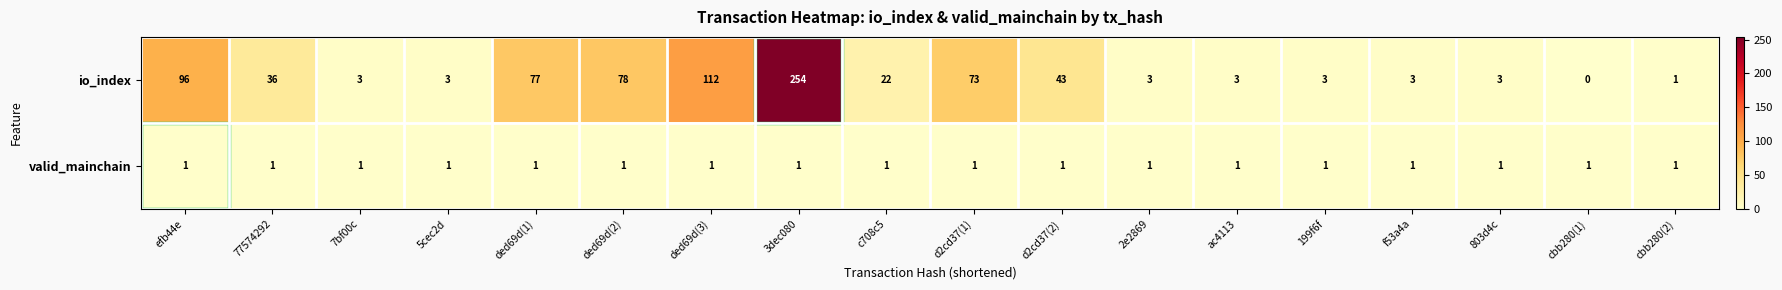

True or false: valid_mainchain has a value of 1 at ded69d(2).

True